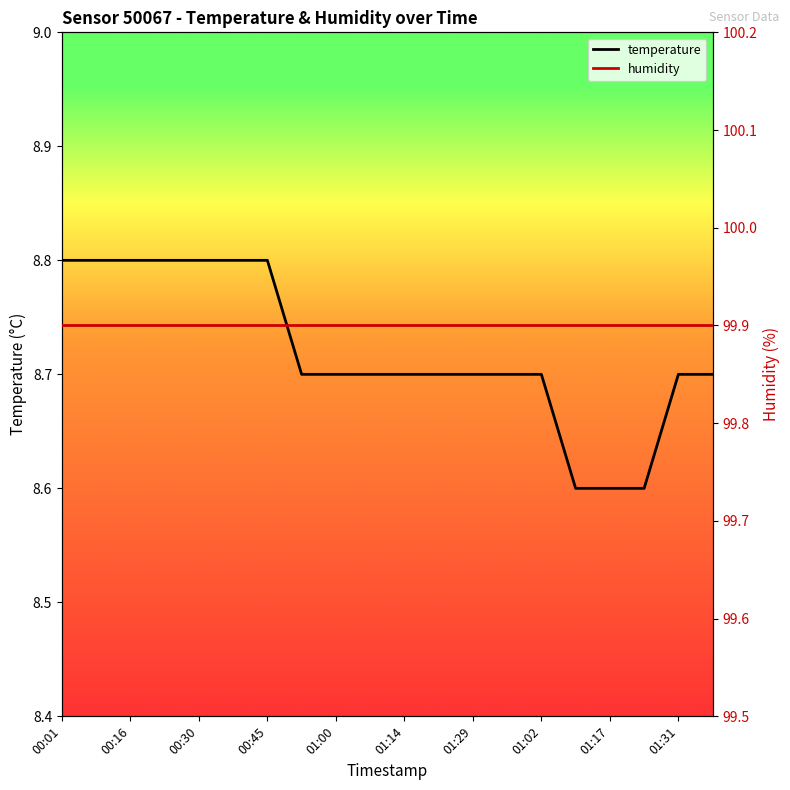

True or false: humidity and temperature cross at least once.

False